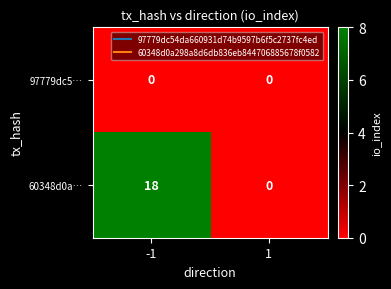

Reading left to right, extract all data points from this chart.

97779dc5…: 0	0
60348d0a…: 18	0